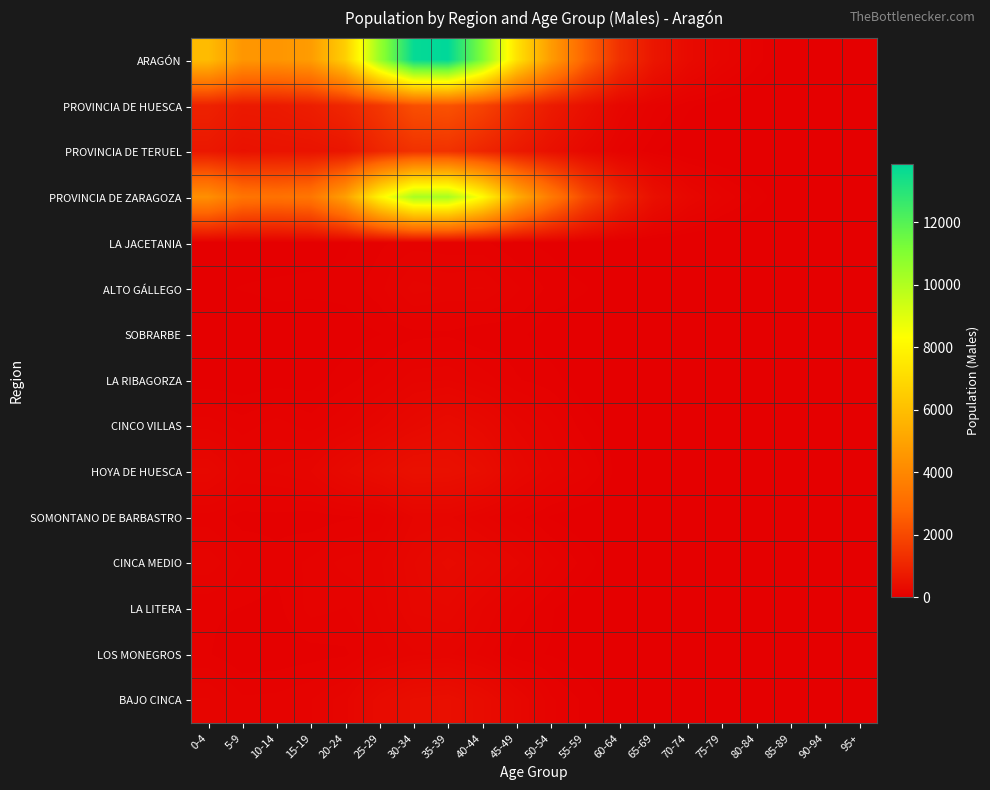

Count the number of data series in this chart.

15